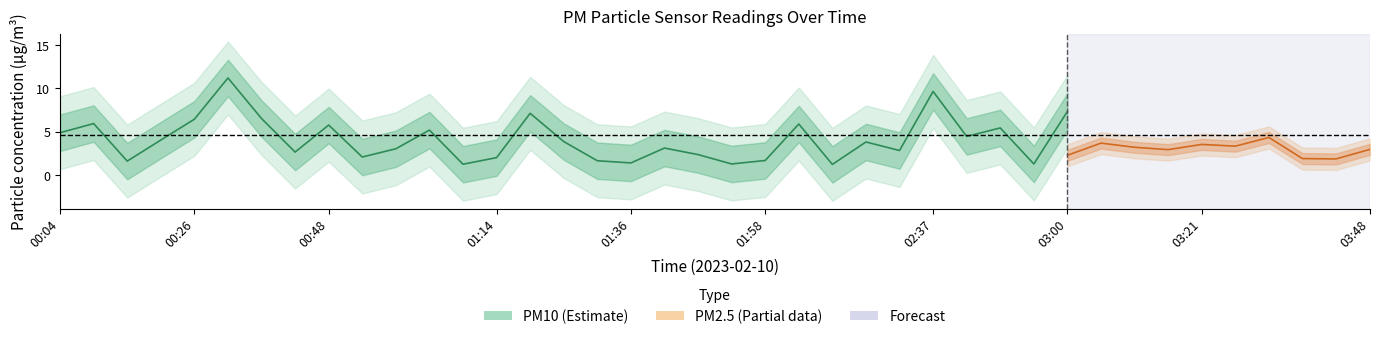

Reading right to left, what are all the values shown in this chart?

P1: 03:48=6.6	03:43=3.4	03:37=3.0	03:32=9.6	03:26=3.7	03:21=8.3	03:16=6.0	03:10=7.1	03:05=8.3	03:00=7.3	02:54=1.3	02:48=5.5	02:43=4.5	02:37=9.7	02:32=2.9	02:26=3.8	02:09=1.2	02:03=5.9	01:58=1.7	01:52=1.3	01:47=2.4	01:42=3.1	01:36=1.4	01:31=1.7	01:25=3.9	01:20=7.1	01:14=2.0	01:09=1.3	01:04=5.2	00:58=3.0	00:53=2.1	00:48=5.8	00:42=2.7	00:37=6.5	00:32=11.2	00:26=6.5	00:21=4.0	00:15=1.6	00:10=6.0	00:04=4.9
P2: 03:48=3.0	03:43=1.9	03:37=1.9	03:32=4.3	03:26=3.4	03:21=3.5	03:16=3.0	03:10=3.2	03:05=3.7	03:00=2.3	02:54=1.1	02:48=1.6	02:43=2.8	02:37=4.3	02:32=2.5	02:26=1.6	02:09=0.9	02:03=3.2	01:58=1.1	01:52=0.8	01:47=1.7	01:42=1.9	01:36=1.0	01:31=1.2	01:25=1.3	01:20=1.6	01:14=1.6	01:09=1.1	01:04=2.4	00:58=2.3	00:53=1.8	00:48=2.8	00:42=1.5	00:37=3.4	00:32=5.0	00:26=3.6	00:21=2.4	00:15=1.0	00:10=3.2	00:04=1.9